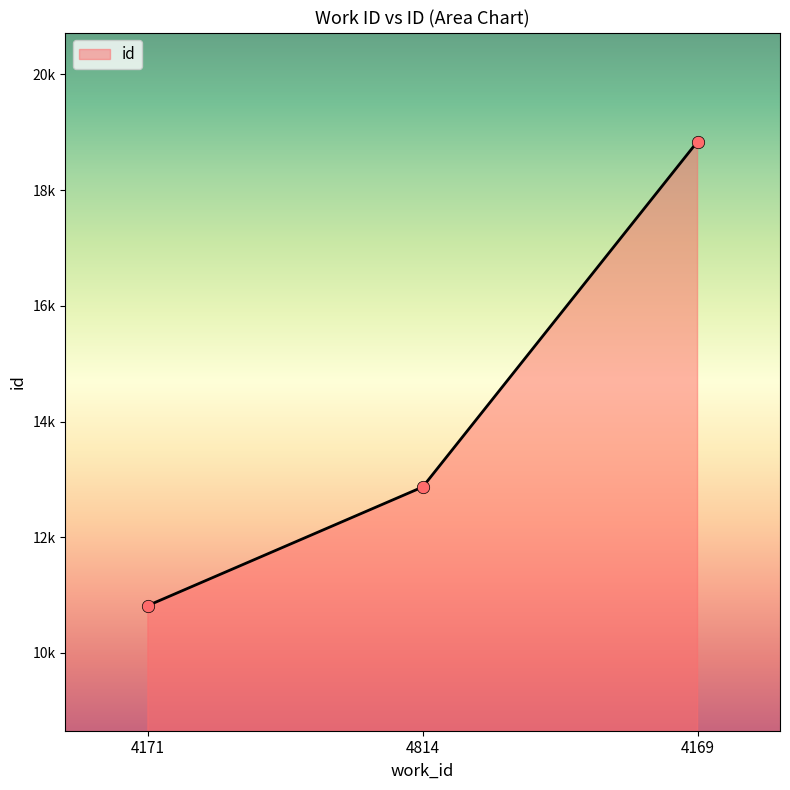

What is the ratio of the value at 4814 to the value at 4169?

0.7